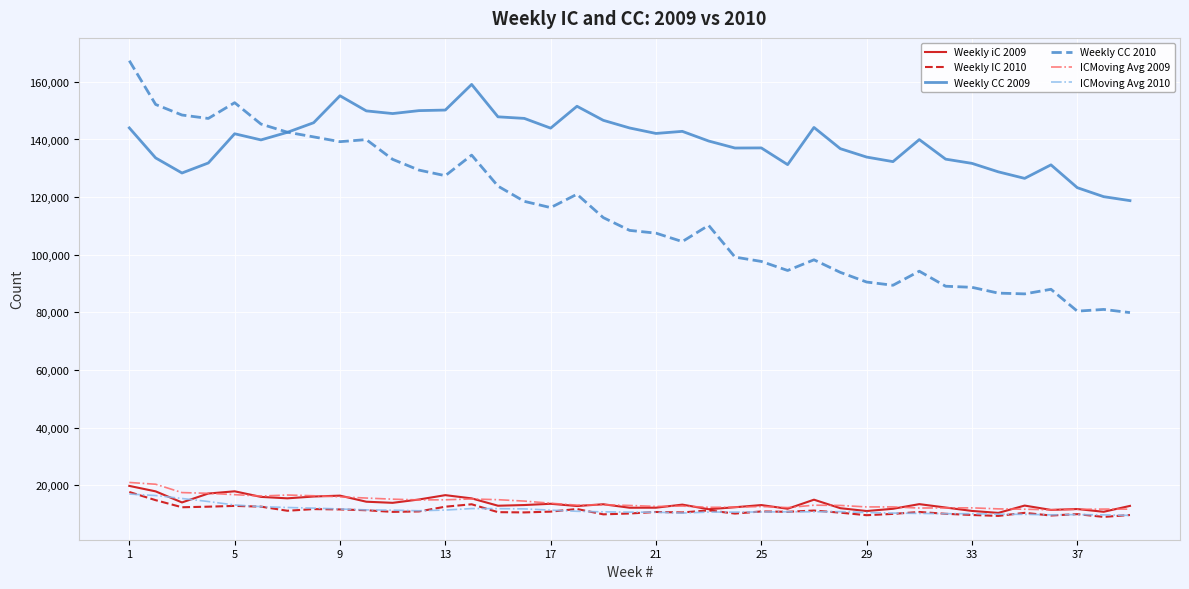

Which series has the largest total across all categories?

Weekly CC 2009